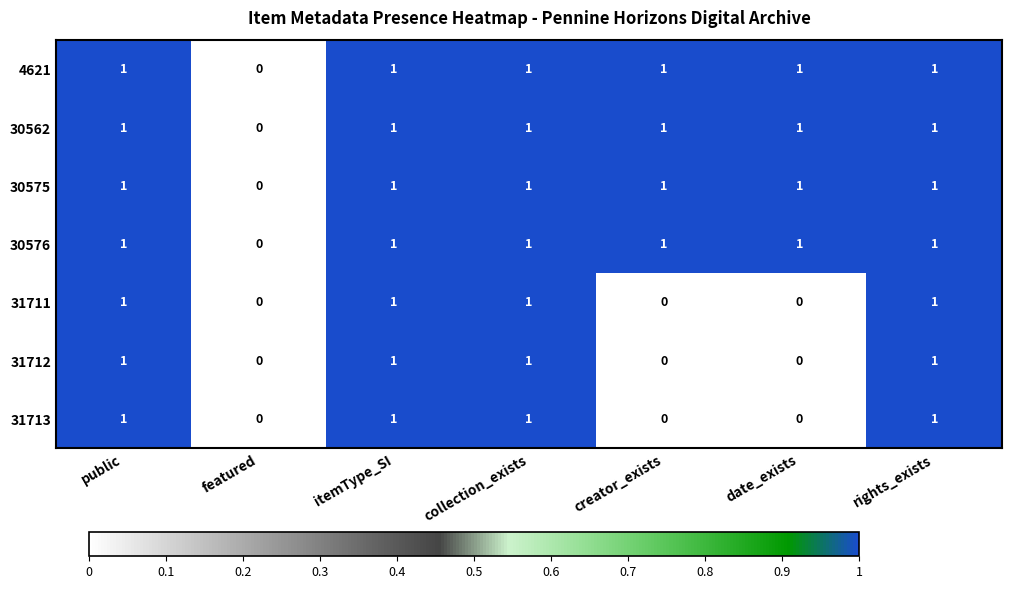

How many 31713 values are between 0 and 1?

7